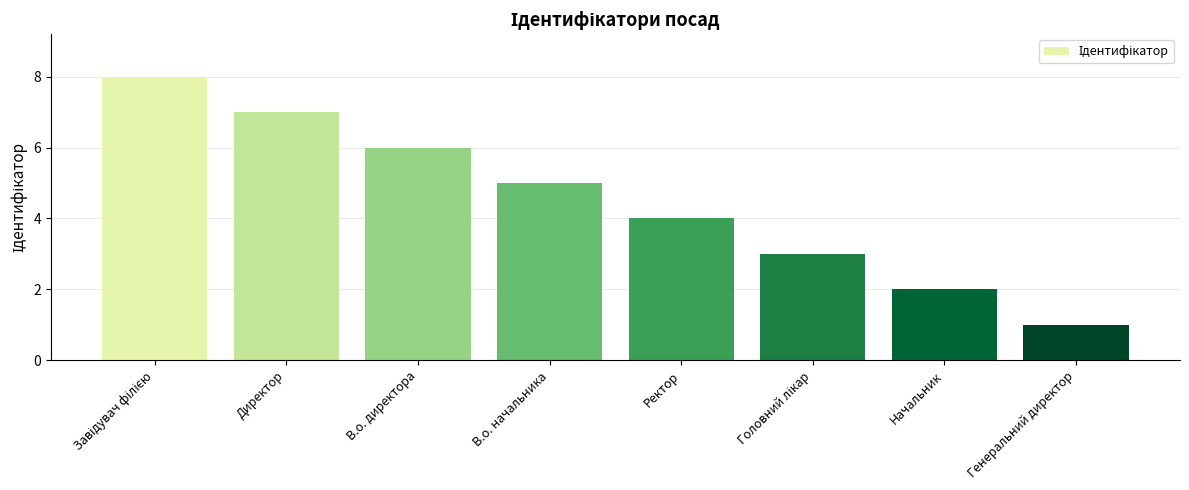

Reading left to right, transcribe all the data shown in this chart.

8	7	6	5	4	3	2	1